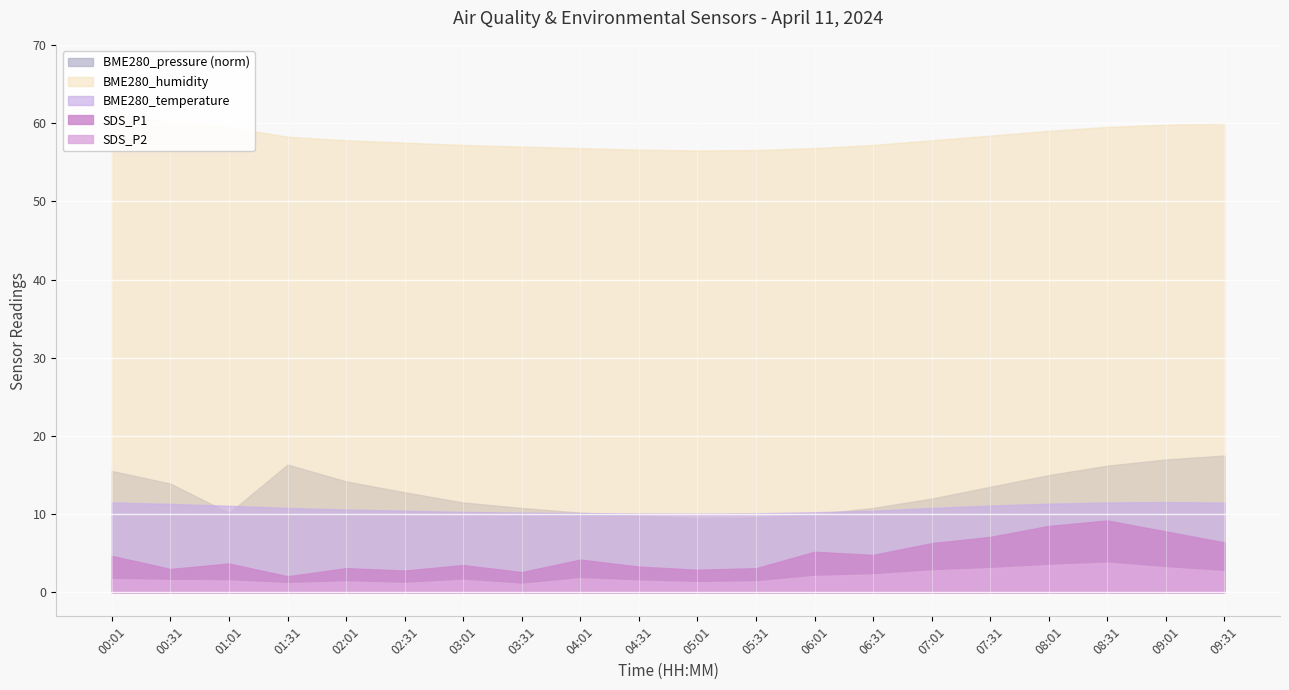

How many distinct data groups are displayed?

5